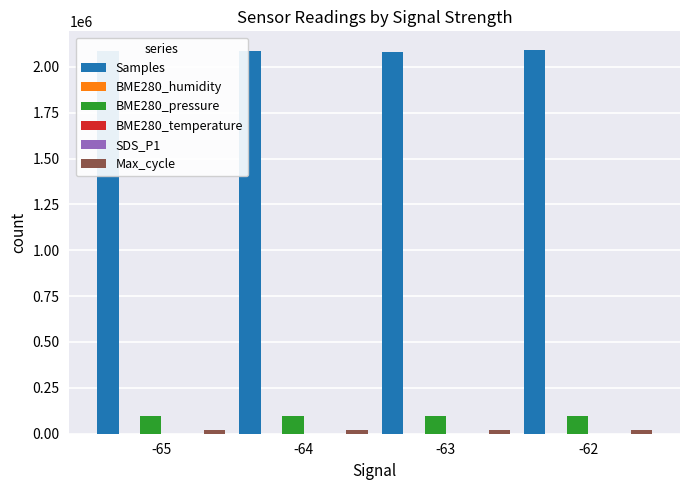

Which series has the largest total across all categories?

Samples